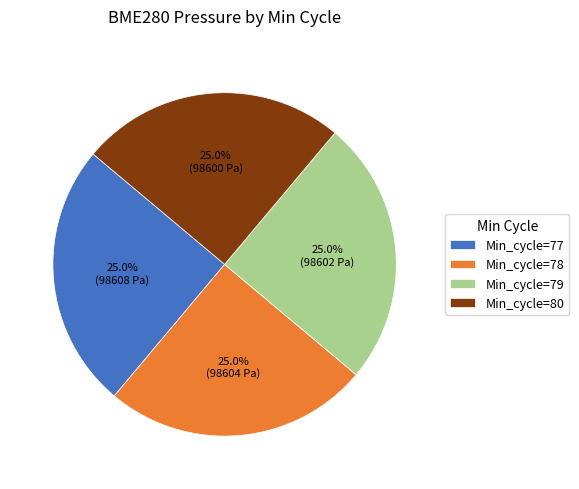

Does Min_cycle=79 account for over 50% of the chart?

No